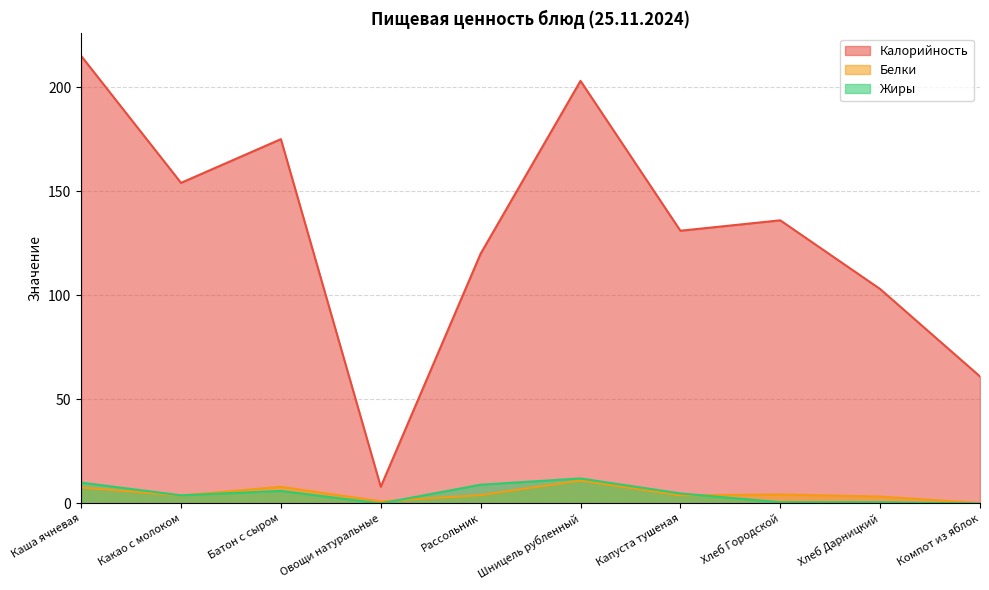

What is the average value of the Калорийность series?

130.6